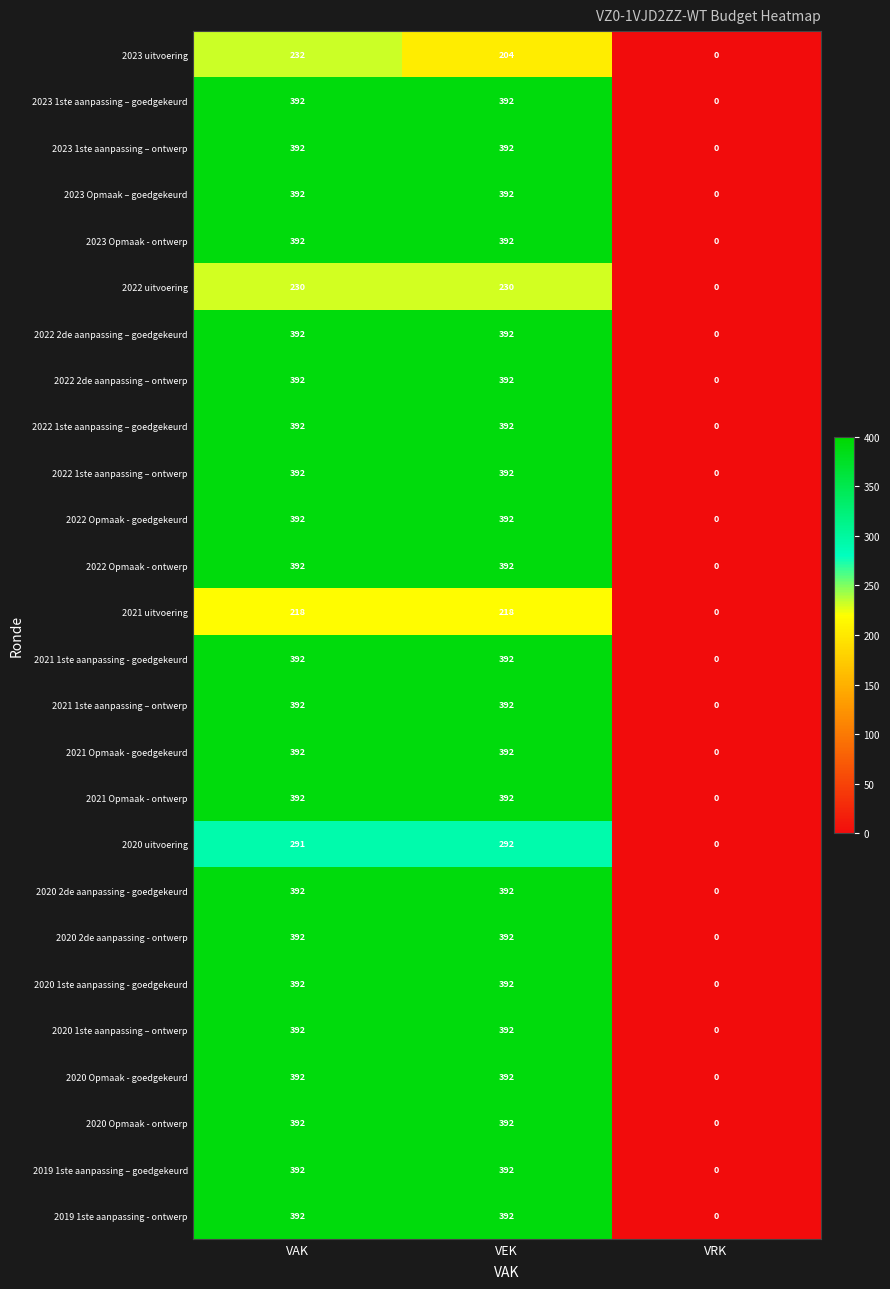

What is the difference between the 2020 uitvoering values at VAK and VRK?

291